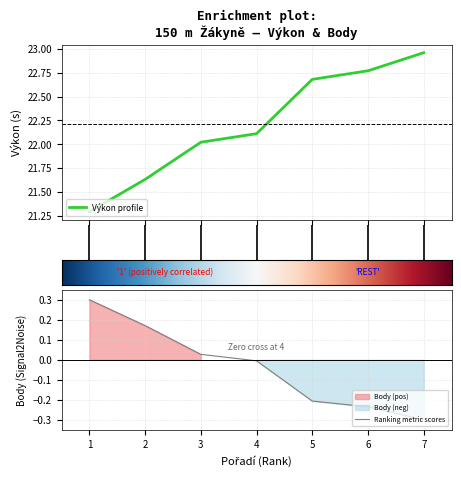

List the series in order of their overall mean, lowest first.

Body, Výkon